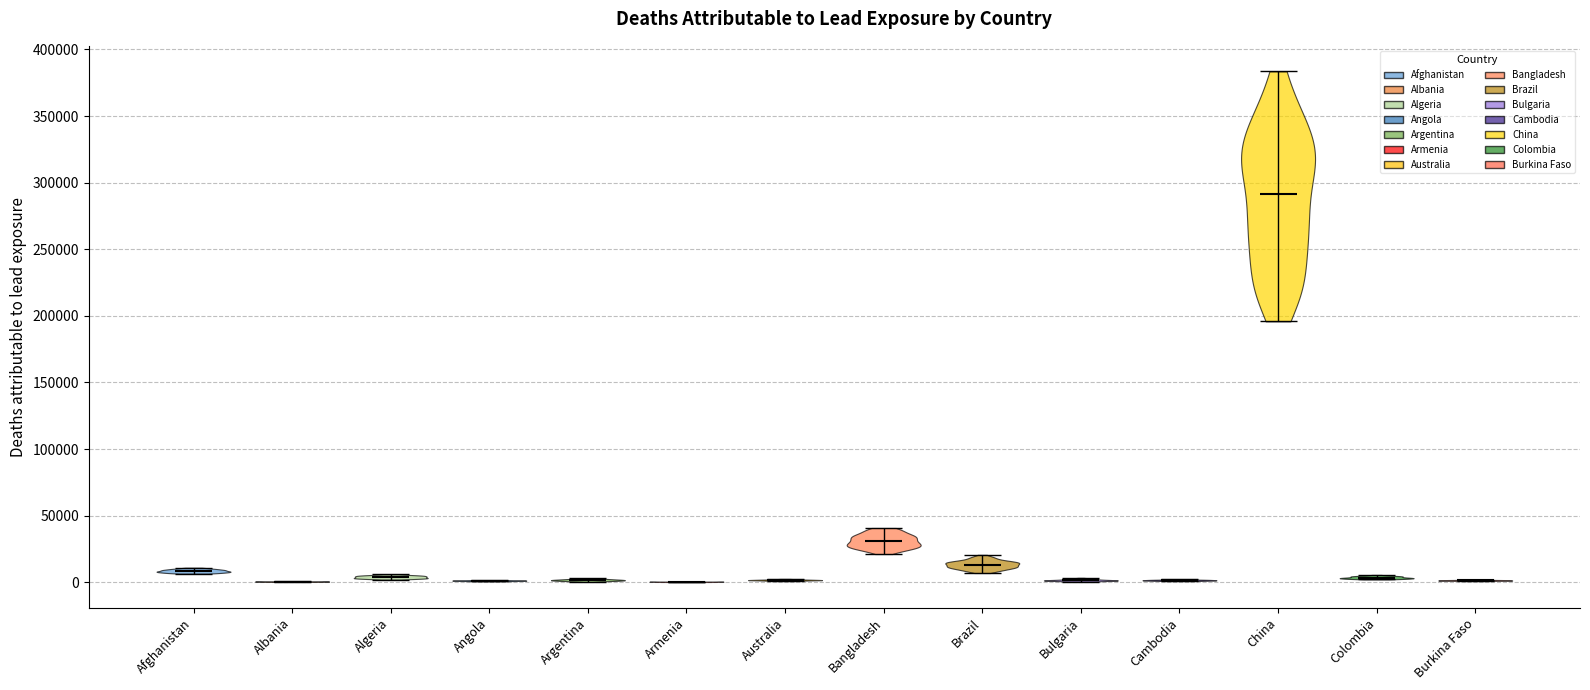

What is the highest point the violin for Armenia reaches on the y-axis? The values are not printed on the chart, so give them approximately, as read against the axis.

0